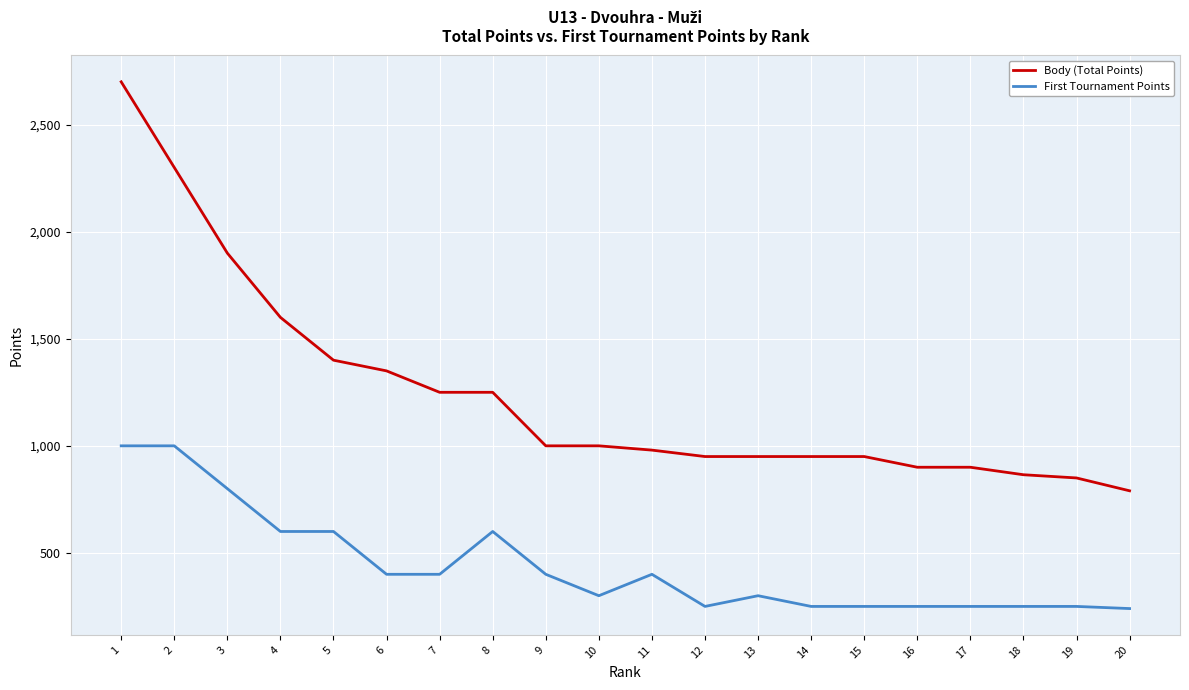

What are all the series names shown in the legend?

Body (Total Points), First Tournament Points